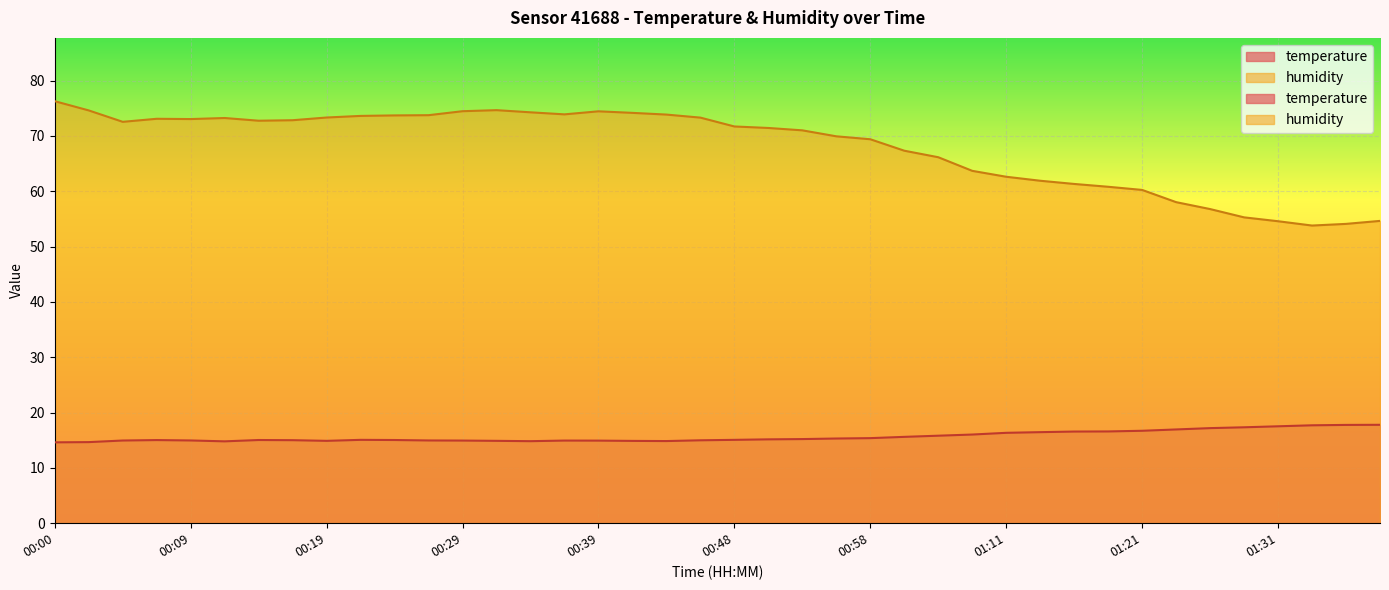

List the labels in order of humidity value, smallest first.

01:33, 01:36, 01:31, 01:38, 01:28, 01:26, 01:23, 01:21, 01:18, 01:16, 01:13, 01:11, 01:08, 01:06, 01:03, 00:58, 00:56, 00:53, 00:51, 00:48, 00:04, 00:14, 00:17, 00:09, 00:07, 00:12, 00:46, 00:19, 00:22, 00:24, 00:26, 00:43, 00:36, 00:41, 00:34, 00:39, 00:29, 00:02, 00:31, 00:00